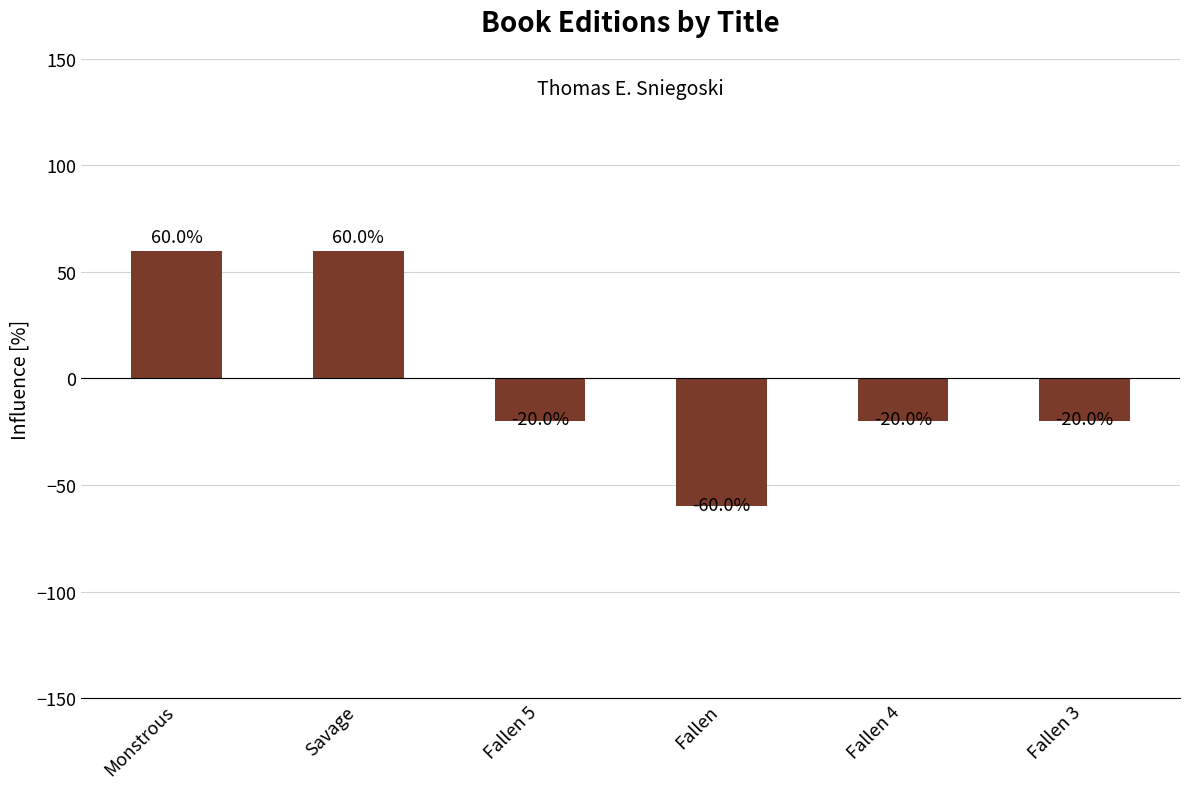

The chart shows a value of -11 at Fallen 4. True or false?

False